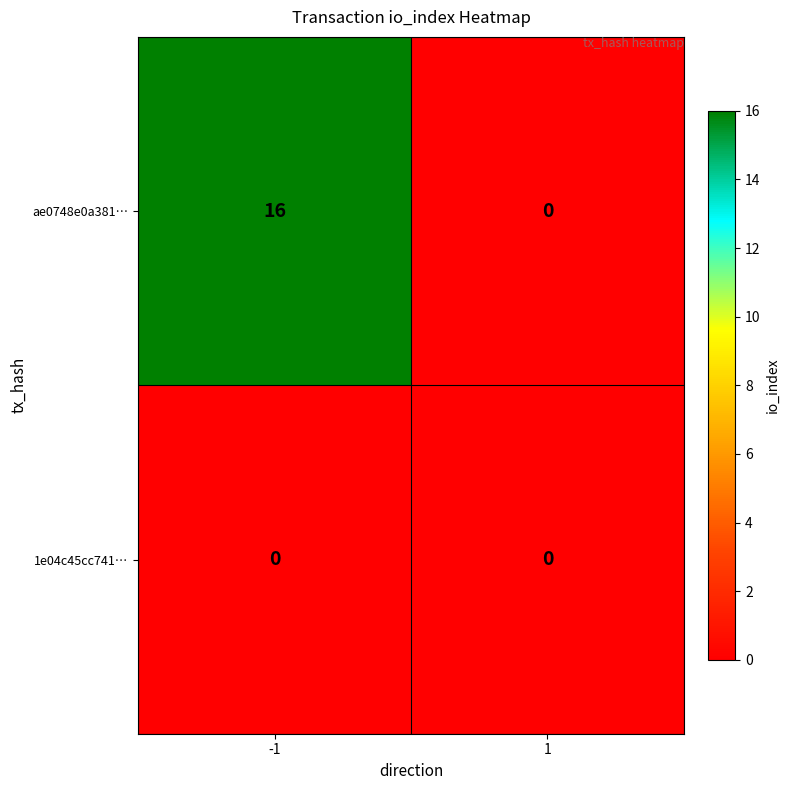

What is the greatest value displayed?

16